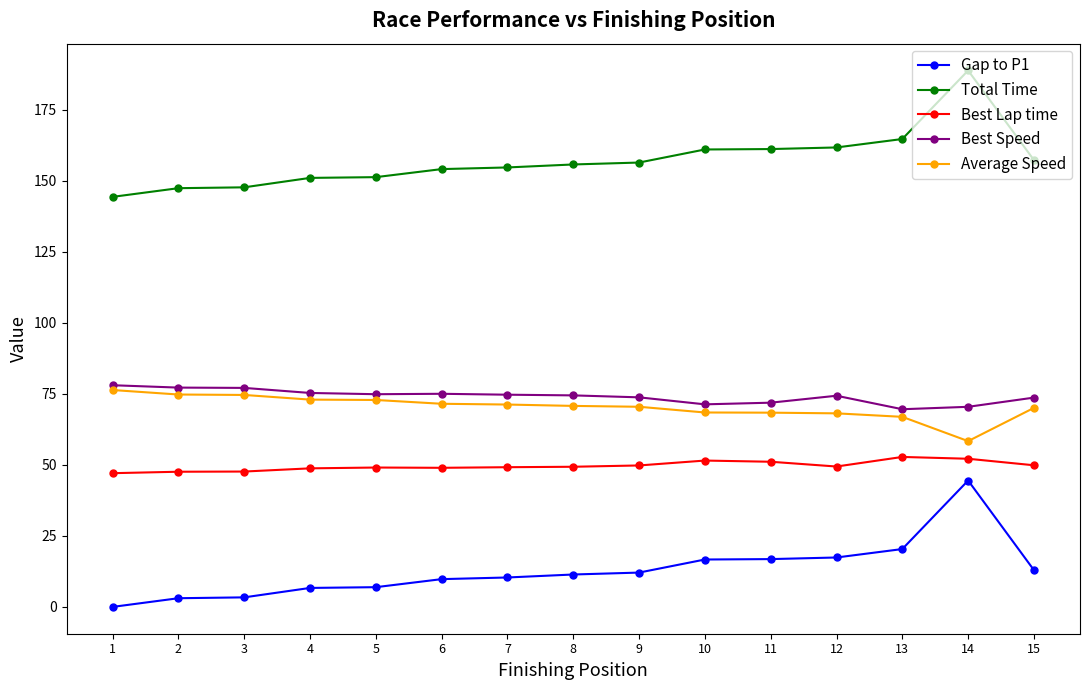

True or false: Total Time and Best Lap time cross at least once.

False